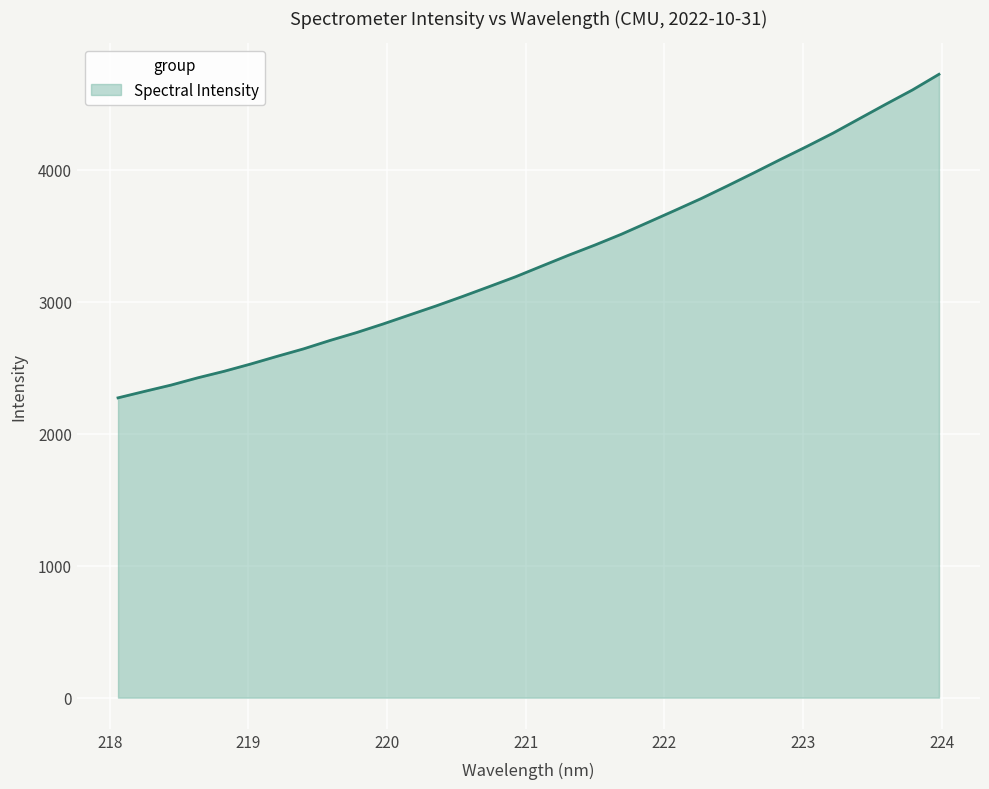

What is the minimum value shown in the chart?

2272.0